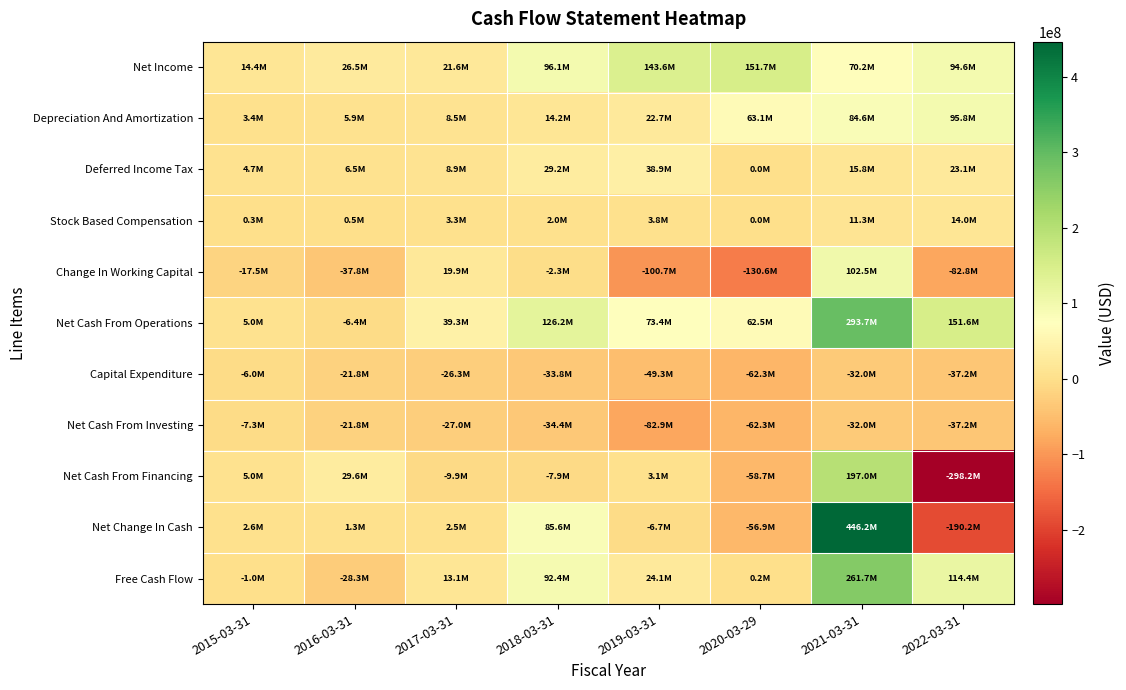

Reading left to right, extract all data points from this chart.

Net Income: 2015-03-31=14425000	2016-03-31=26485000	2017-03-31=21640000	2018-03-31=96055000	2019-03-31=143600000	2020-03-29=151700000	2021-03-31=70200000	2022-03-31=94600000
Depreciation And Amortization: 2015-03-31=3394000	2016-03-31=5916000	2017-03-31=8521000	2018-03-31=14219000	2019-03-31=22700000	2020-03-29=63100000	2021-03-31=84600000	2022-03-31=95800000
Deferred Income Tax: 2015-03-31=4707000	2016-03-31=6473000	2017-03-31=8900000	2018-03-31=29185000	2019-03-31=38900000	2020-03-29=0	2021-03-31=15800000	2022-03-31=23100000
Stock Based Compensation: 2015-03-31=300000	2016-03-31=500000	2017-03-31=3274000	2018-03-31=1971000	2019-03-31=3800000	2020-03-29=0	2021-03-31=11300000	2022-03-31=14000000
Change In Working Capital: 2015-03-31=-17493000	2016-03-31=-37848000	2017-03-31=19866000	2018-03-31=-2320000	2019-03-31=-100700000	2020-03-29=-130600000	2021-03-31=102500000	2022-03-31=-82800000
Net Cash From Operations: 2015-03-31=4960000	2016-03-31=-6442000	2017-03-31=39330000	2018-03-31=126231000	2019-03-31=73400000	2020-03-29=62500000	2021-03-31=293700000	2022-03-31=151600000
Capital Expenditure: 2015-03-31=-6003000	2016-03-31=-21842000	2017-03-31=-26269000	2018-03-31=-33799000	2019-03-31=-49300000	2020-03-29=-62300000	2021-03-31=-32000000	2022-03-31=-37200000
Net Cash From Investing: 2015-03-31=-7263000	2016-03-31=-21842000	2017-03-31=-26979000	2018-03-31=-34384000	2019-03-31=-82900000	2020-03-29=-62300000	2021-03-31=-32000000	2022-03-31=-37200000
Net Cash From Financing: 2015-03-31=4951000	2016-03-31=29592000	2017-03-31=-9899000	2018-03-31=-7934000	2019-03-31=3100000	2020-03-29=-58700000	2021-03-31=197000000	2022-03-31=-298200000
Net Change In Cash: 2015-03-31=2648000	2016-03-31=1308000	2017-03-31=2452000	2018-03-31=85612000	2019-03-31=-6700000	2020-03-29=-56900000	2021-03-31=446200000	2022-03-31=-190200000
Free Cash Flow: 2015-03-31=-1043000	2016-03-31=-28284000	2017-03-31=13061000	2018-03-31=92432000	2019-03-31=24100000	2020-03-29=200000	2021-03-31=261700000	2022-03-31=114400000